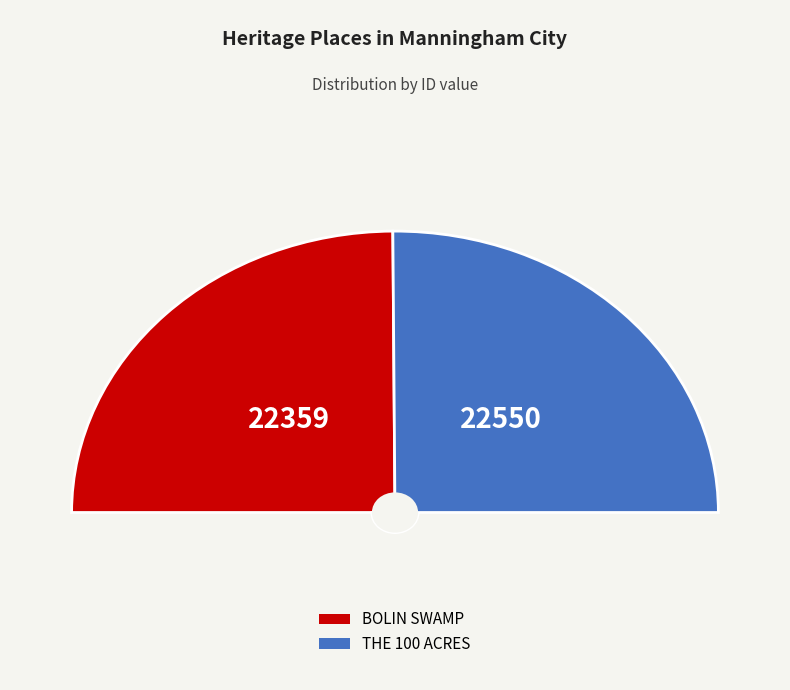

Is there any slice that represents more than half of the pie?

Yes